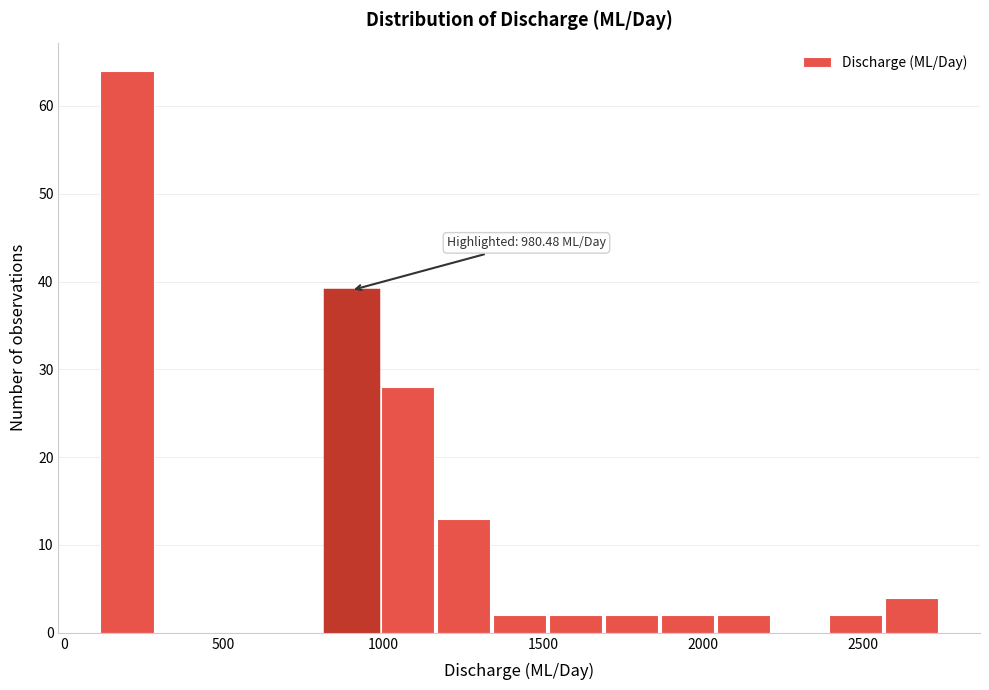

Around what value on the x-axis is the tallest bar? Give the approximate position of its centre, as read against the axis.

200